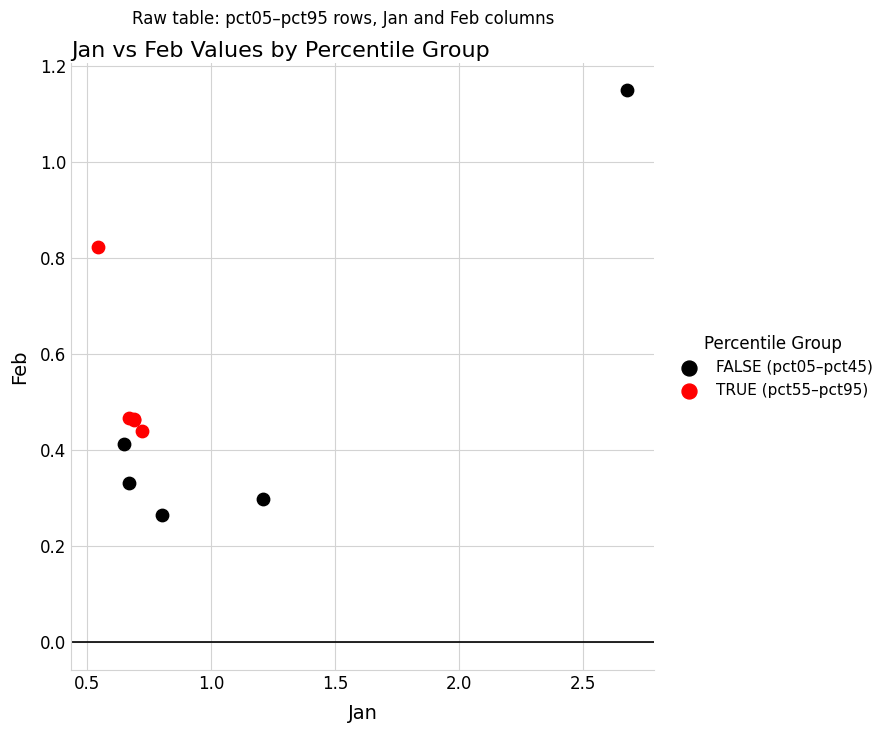

What are all the series names shown in the legend?

FALSE (pct05–pct45), TRUE (pct55–pct95)